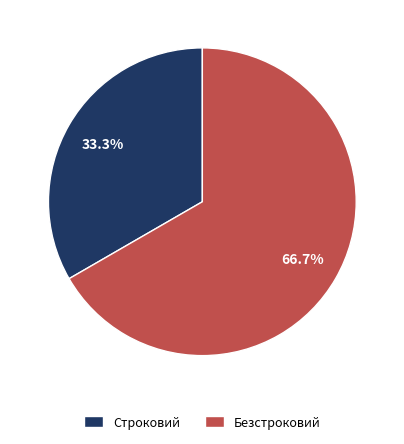

Which slice is the largest?

Безстроковий